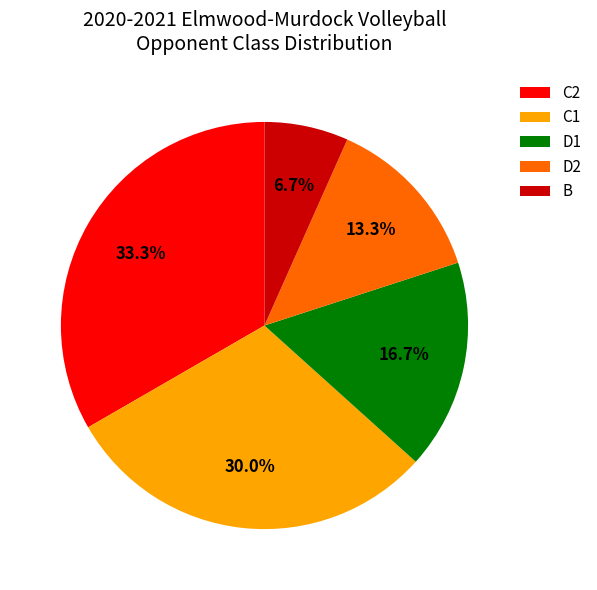

What is the total percentage of D1 and C1?

46.7%